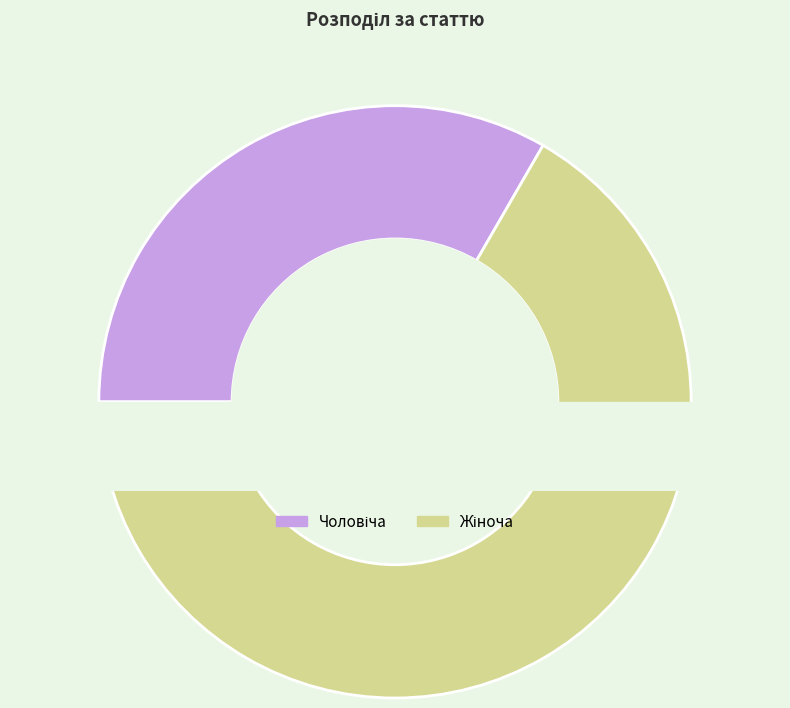

Approximately how many times larger is the value at Чоловіча compared to Жіноча?

0.5